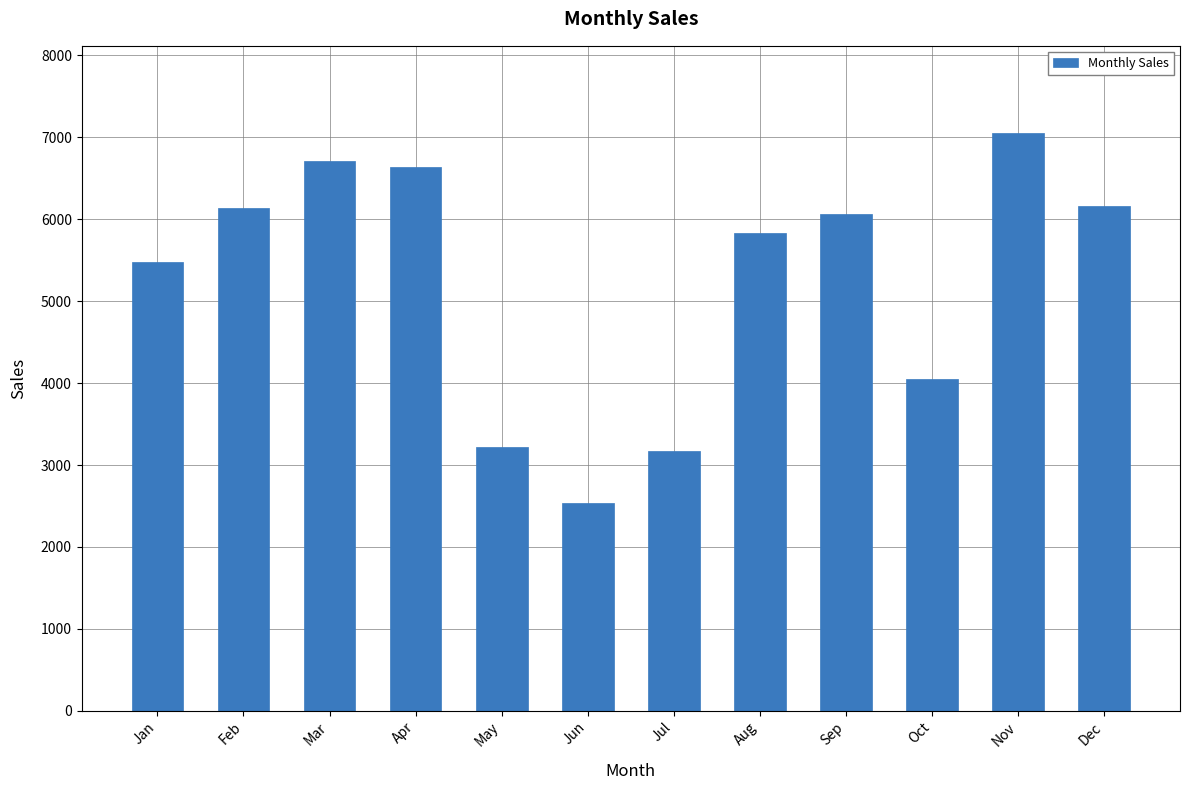

What is the value of the 3rd bar from the left?

6716